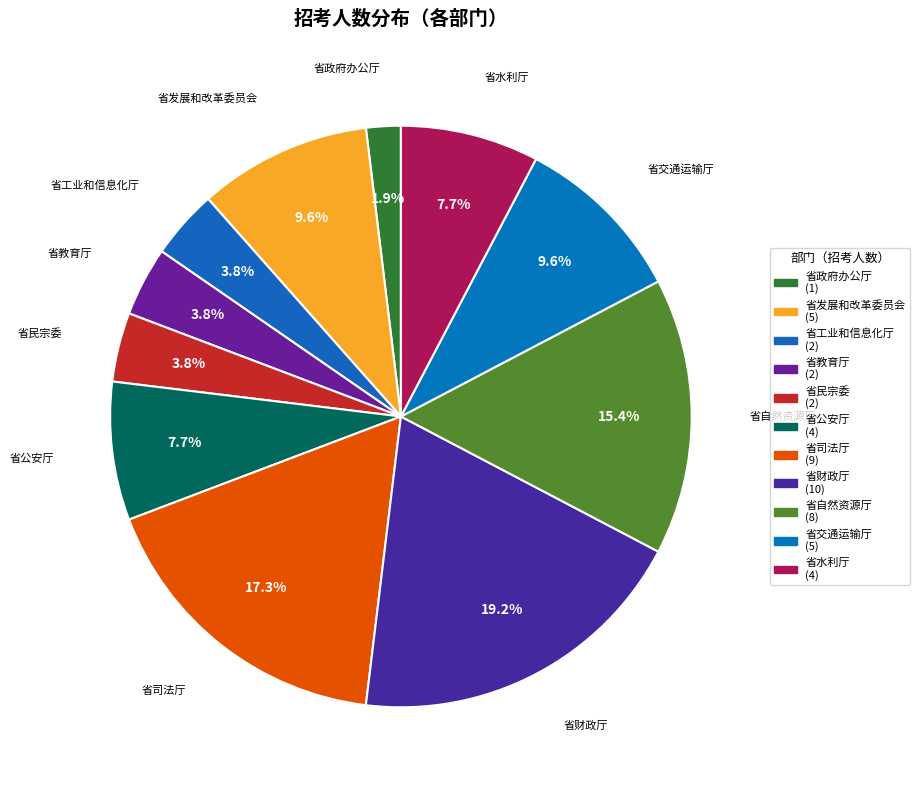

To the nearest percent, what is the difference between the 省交通运输厅 and 省财政厅 slice percentages?

10%